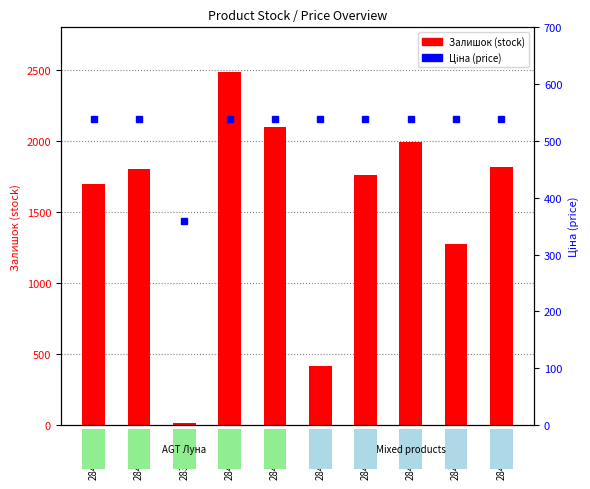

What is the label of the 8th bar from the left?

284032202